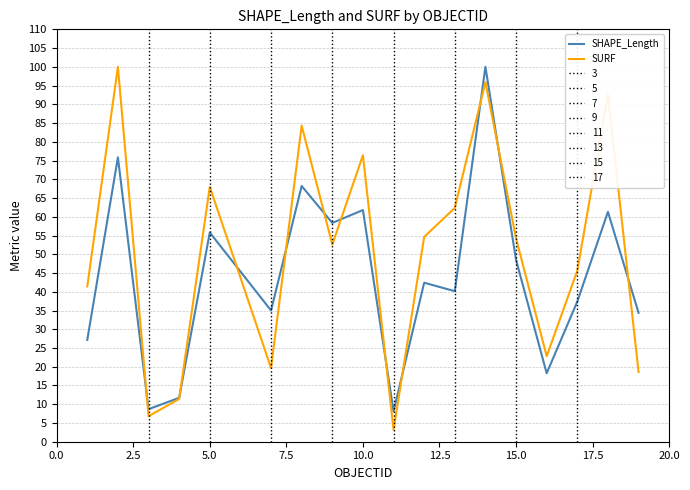

What is the lowest value of the SURF series?

3.2